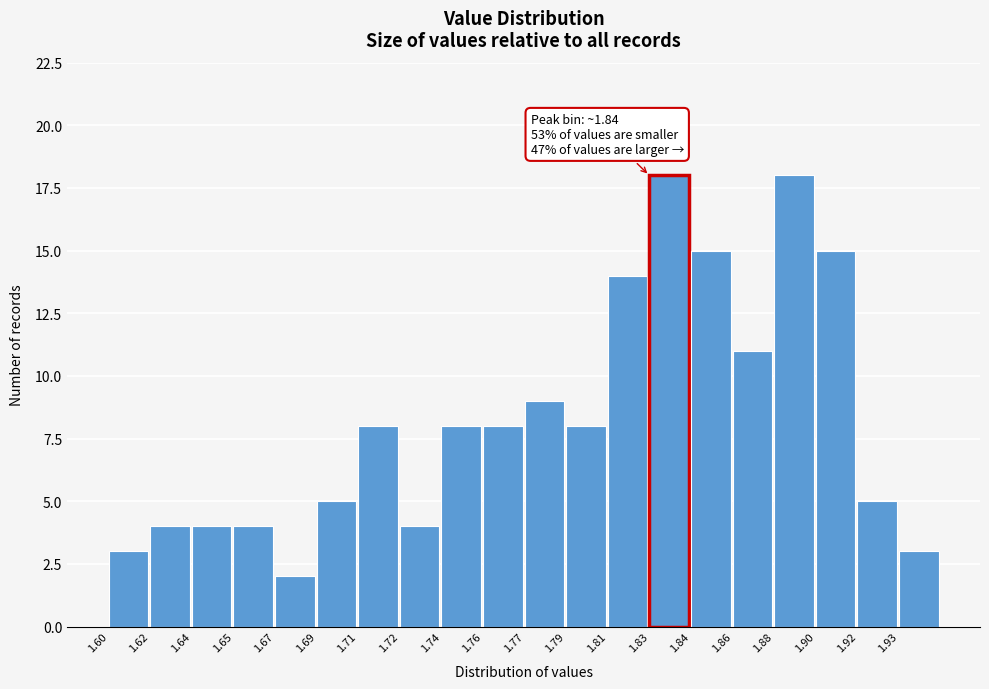

Reading right to left, what are all the values shown in this chart?

3	5	15	18	11	15	18	14	8	9	8	8	4	8	5	2	4	4	4	3